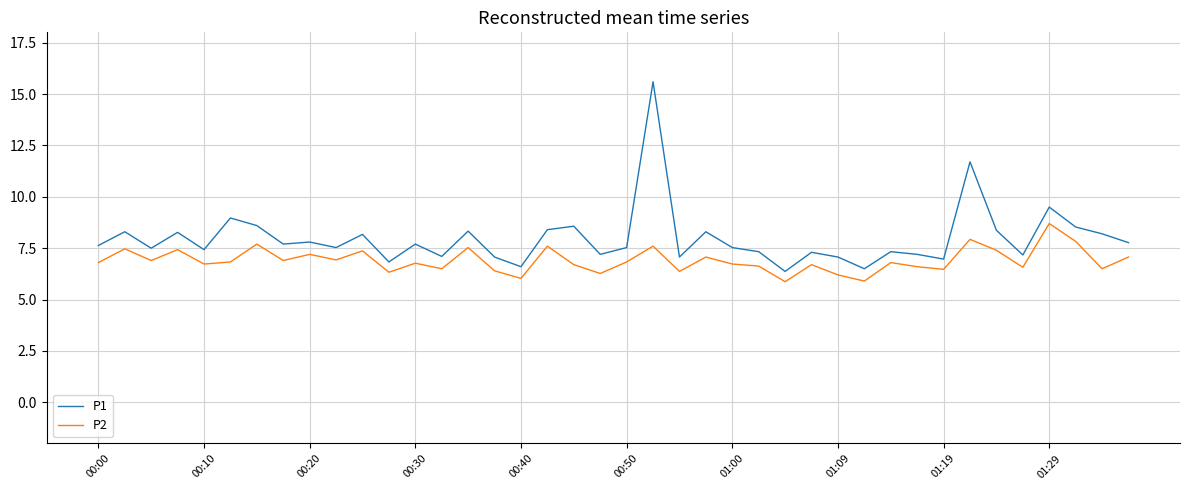

What are all the series names shown in the legend?

P1, P2